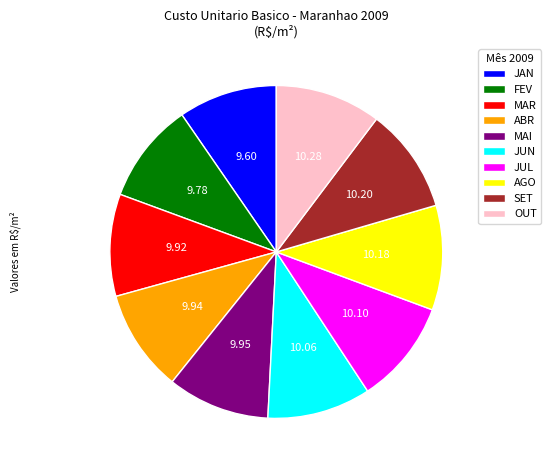

How many segments does this pie chart have?

10